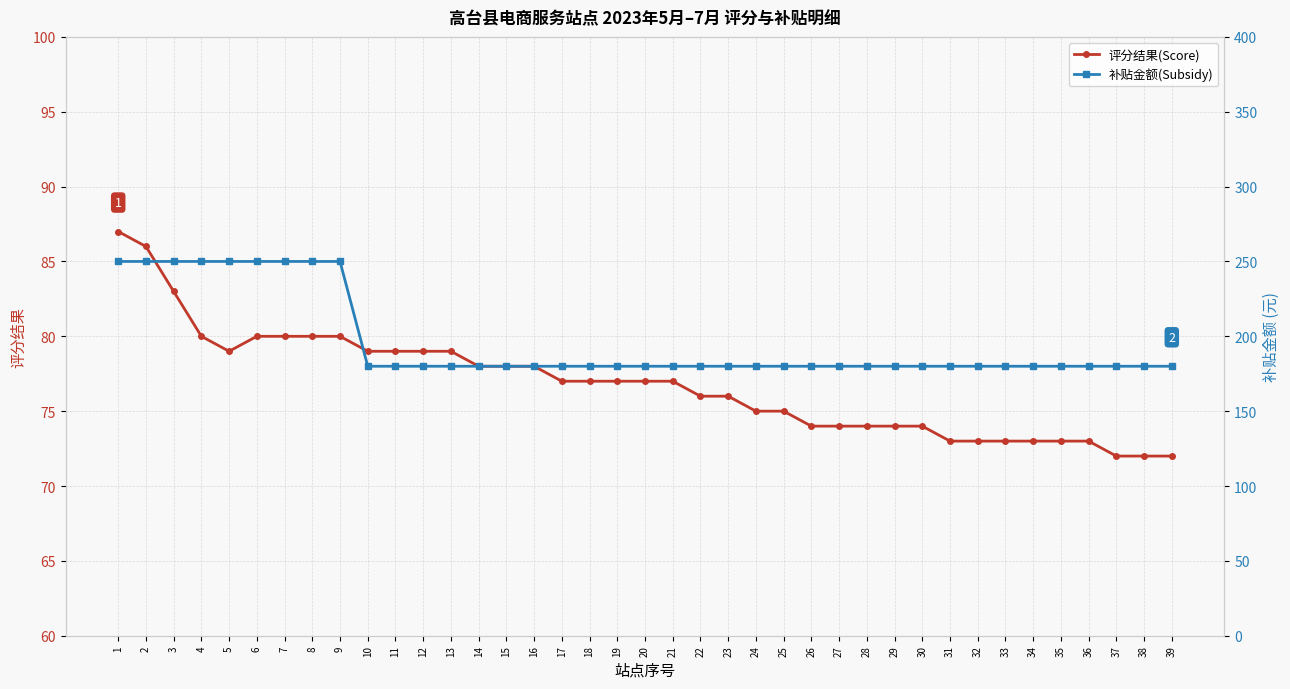

True or false: 补贴金额(Subsidy) and 评分结果(Score) intersect in this chart.

False